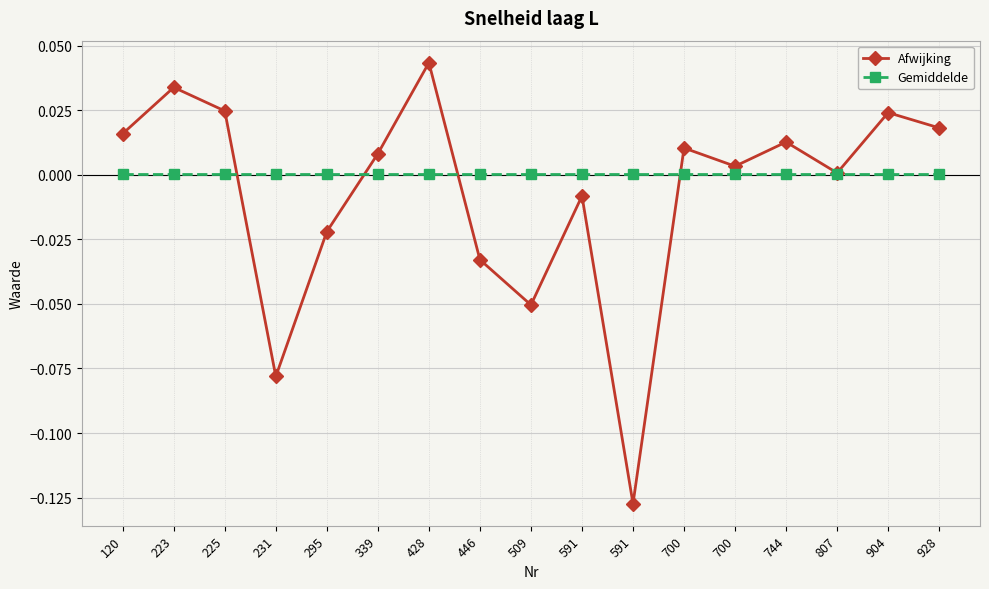

At 223, list the series in order from smallest to largest.

Gemiddelde, Afwijking